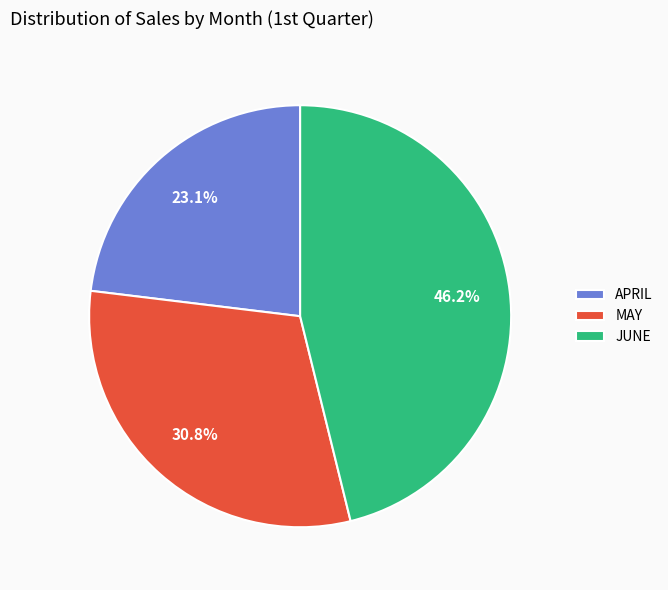

What percentage is the JUNE slice, to the nearest percent?

46%